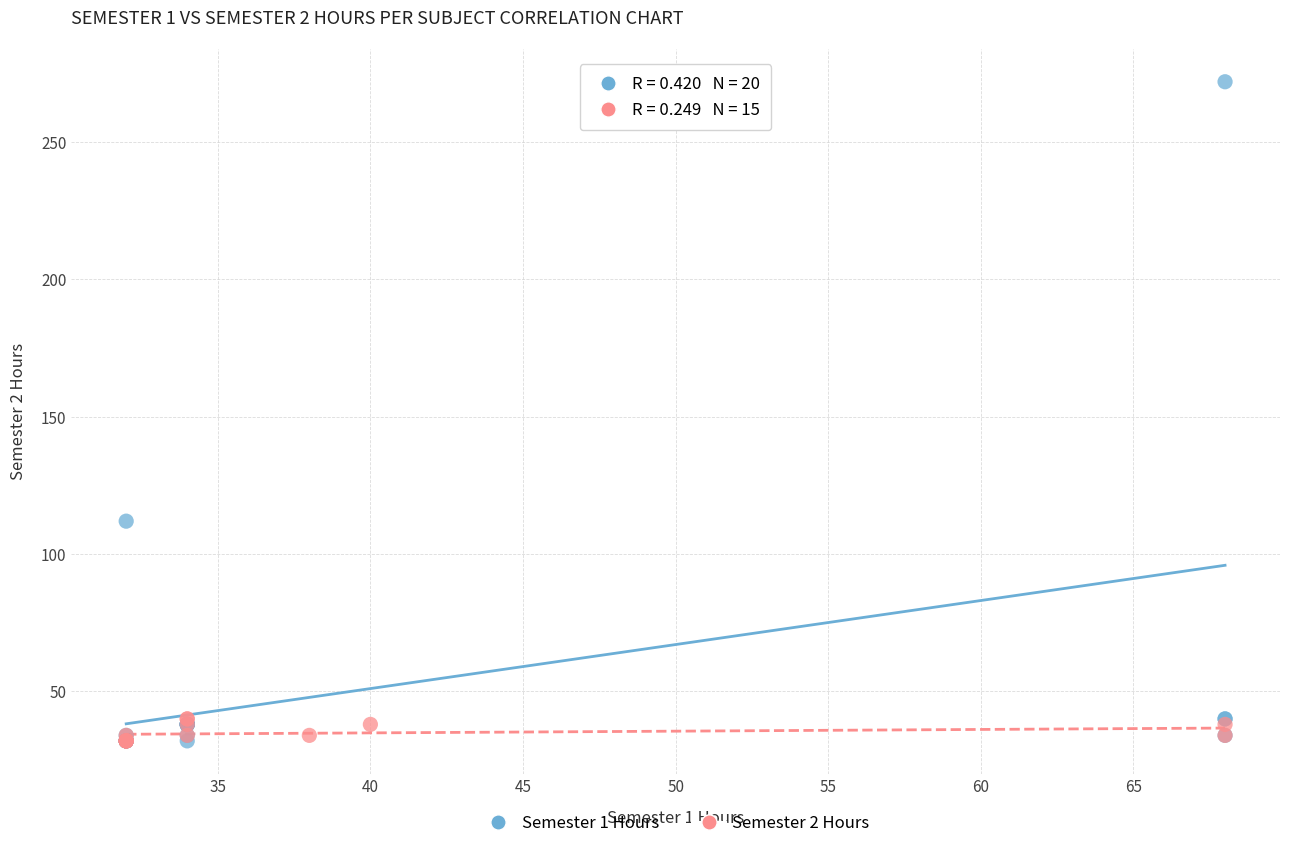

Which series has the largest Y range (max minus min)?

Semester 1 Hours